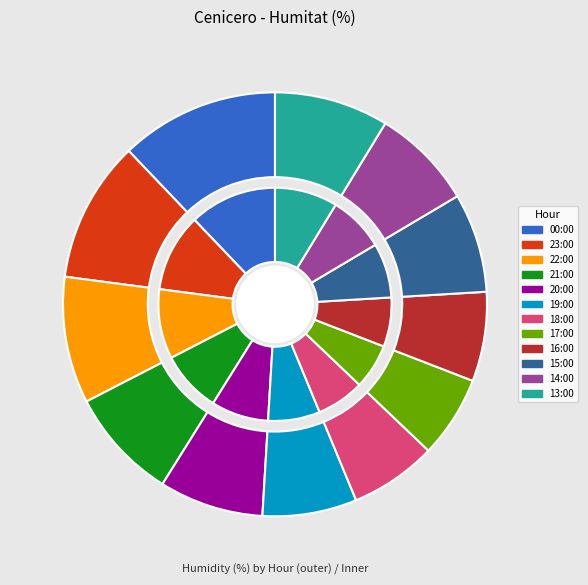

How many segments does this pie chart have?

12